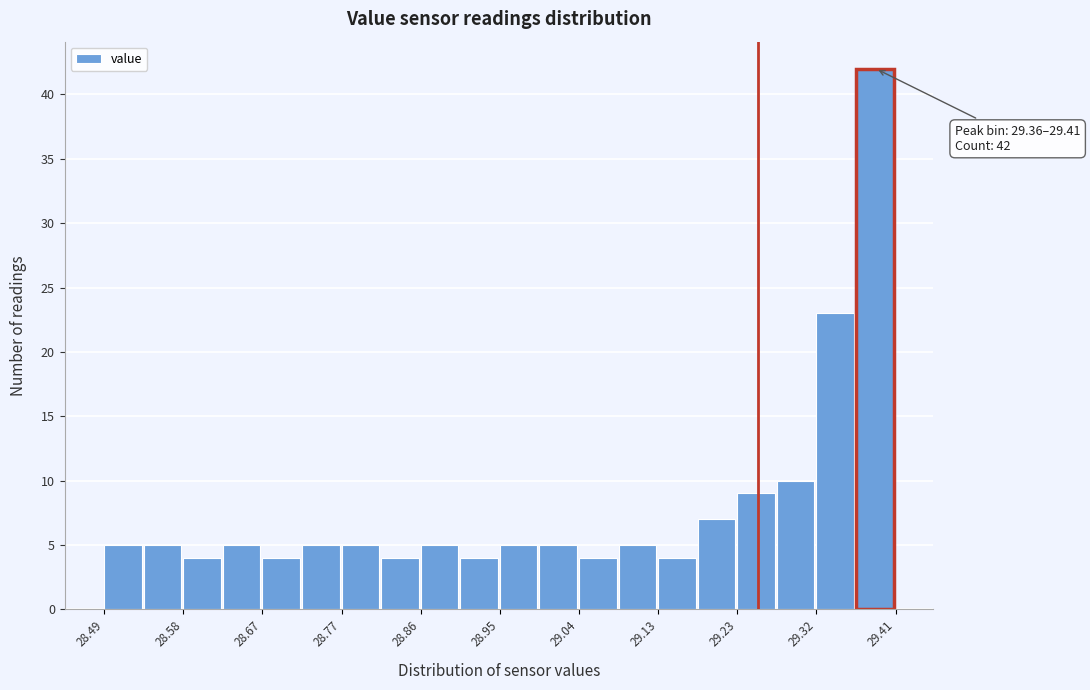

Over which range of the x-axis is the bar tallest?

29.364 to 29.410